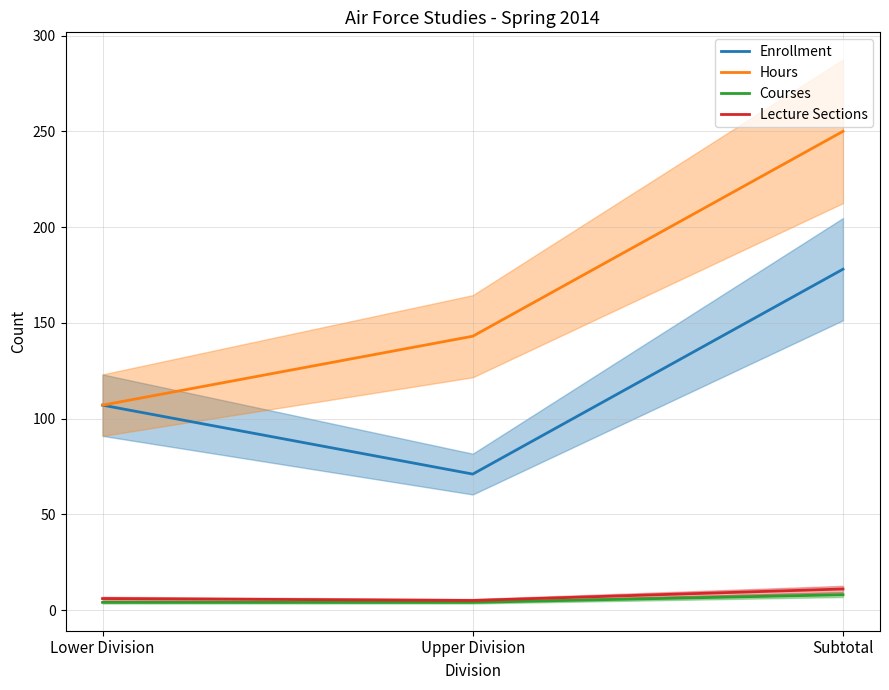

What is the approximate value of Enrollment at Upper Division?

71